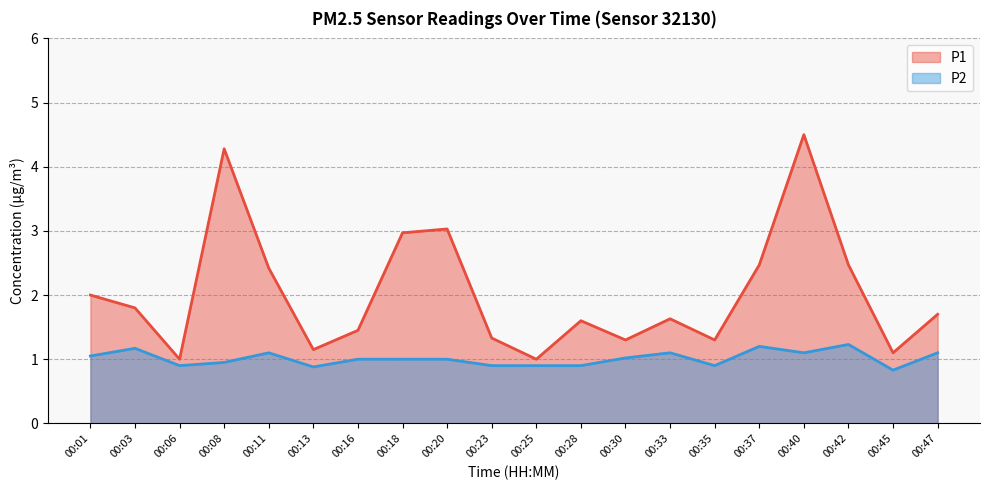

Rank the series by their maximum value, from highest to lowest.

P1, P2